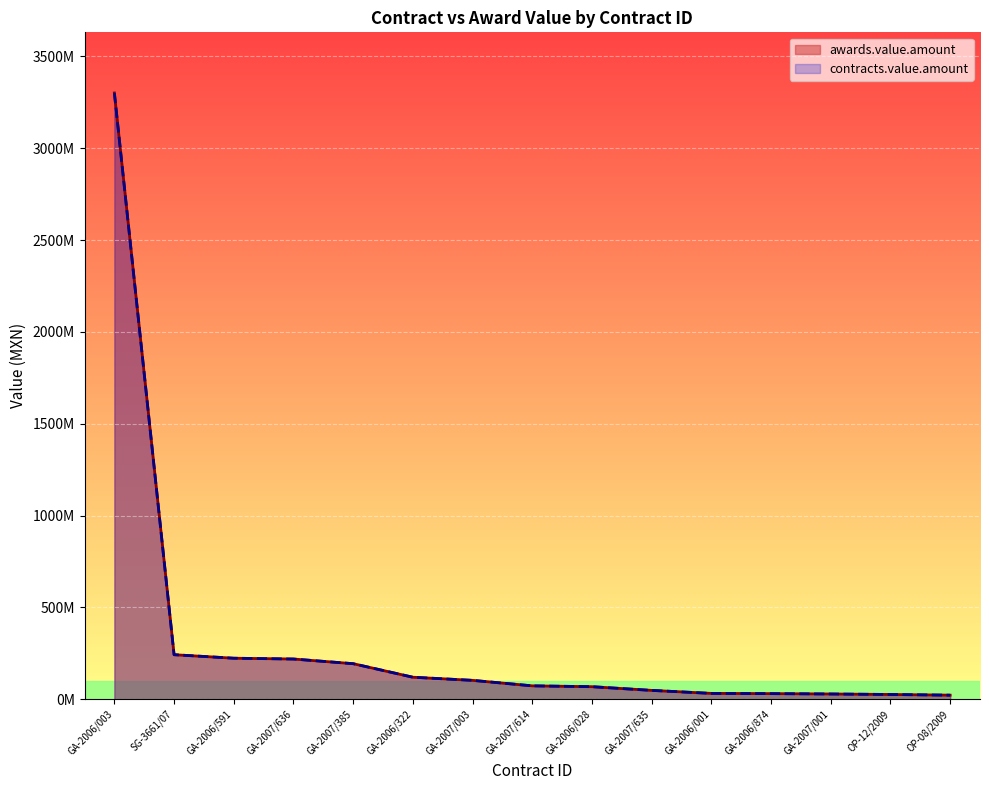

The value of contracts.value.amount at GA-2006/028 is 30248100. True or false?

False